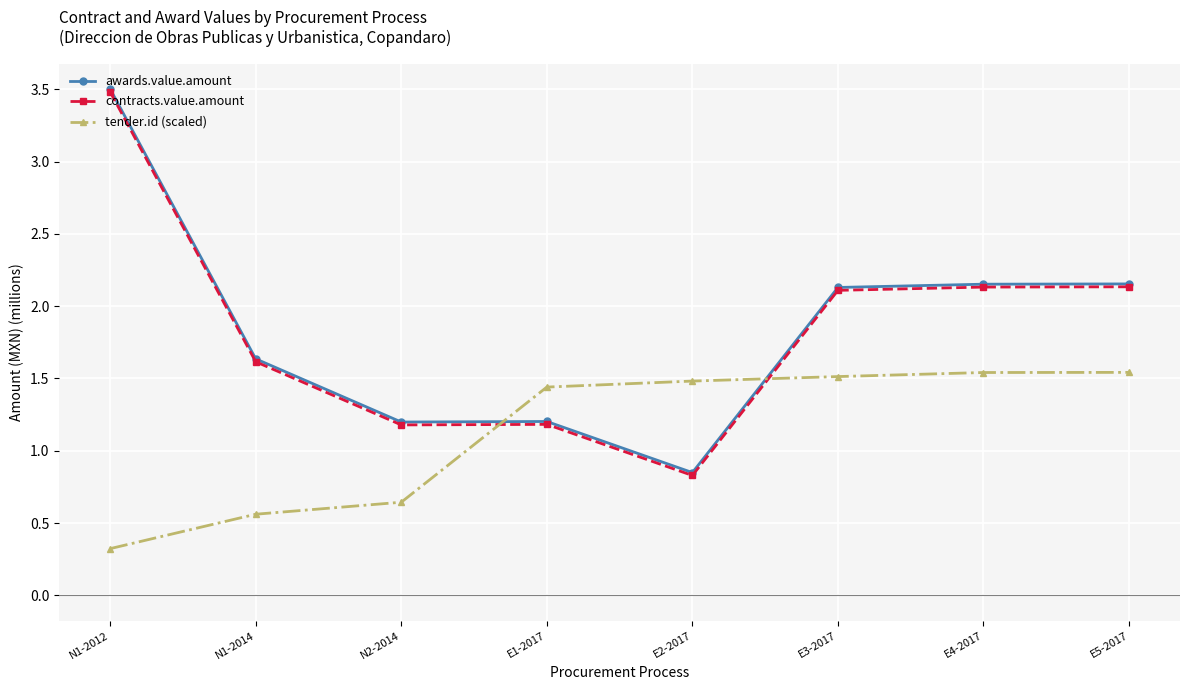

True or false: contracts.value.amount and awards.value.amount cross at least once.

False